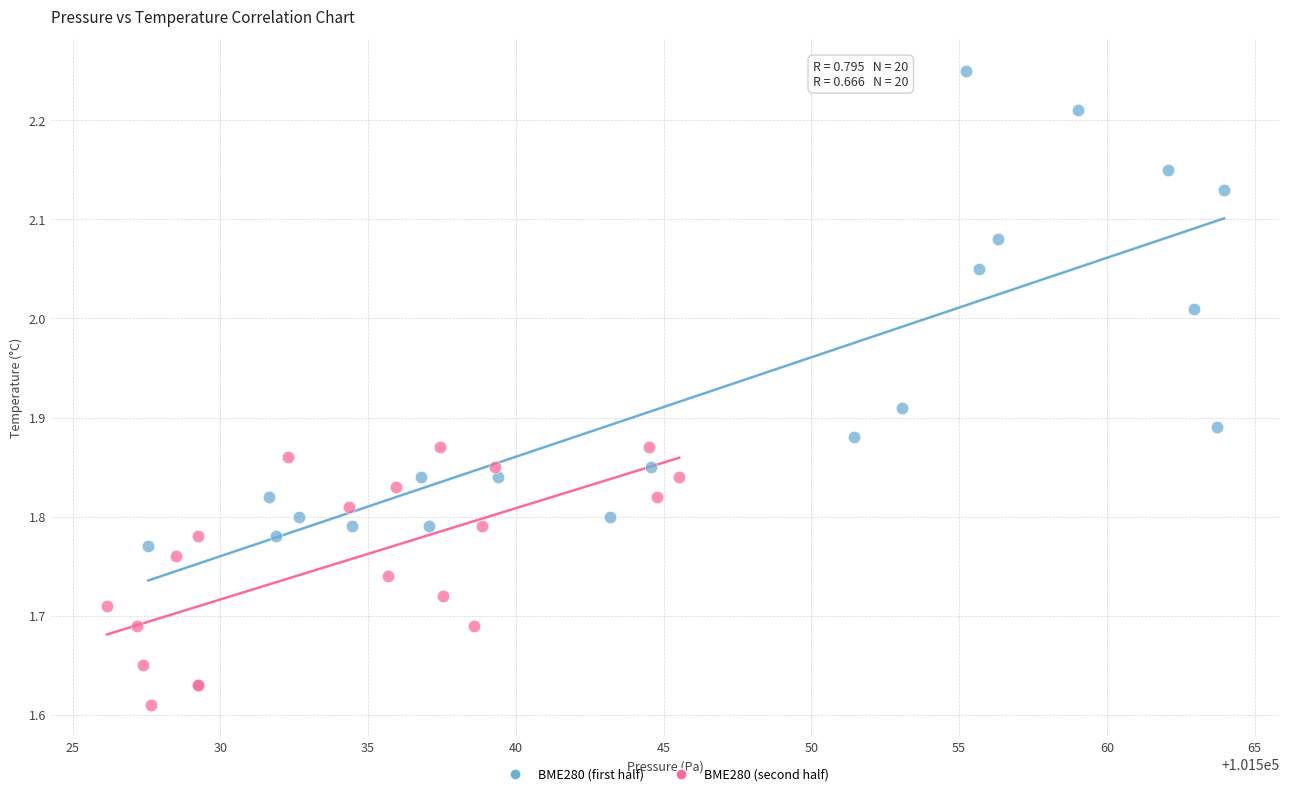

What are all the series names shown in the legend?

BME280 (first half), BME280 (second half)